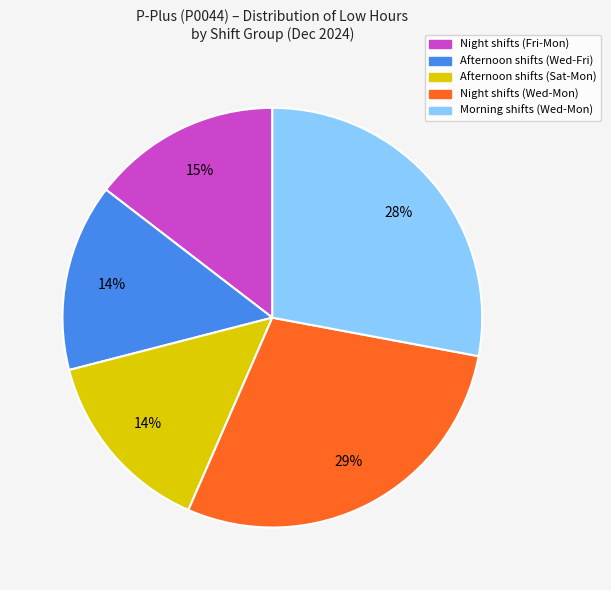

Is there any slice that represents more than half of the pie?

No